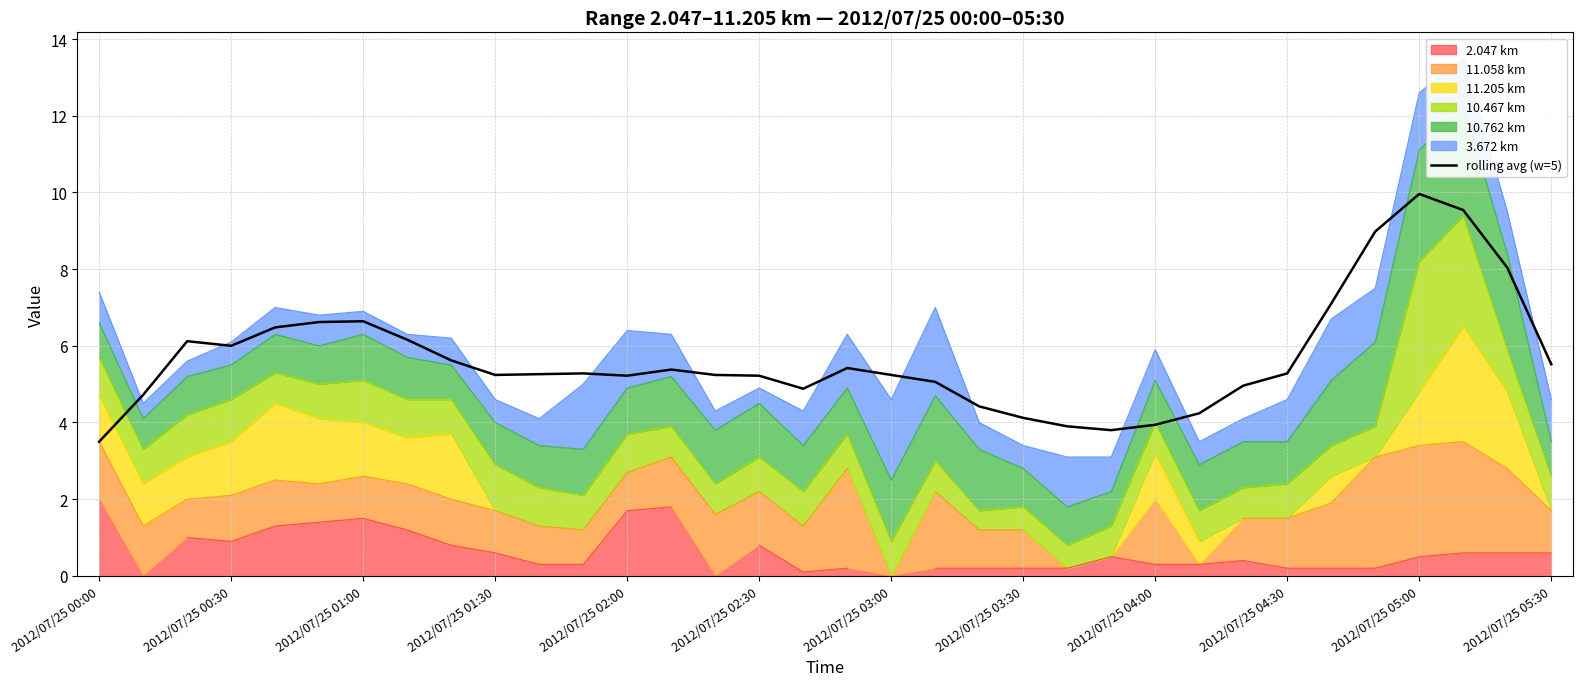

Is it true that the value at 2012/07/25 03:30 is 4.1?

True